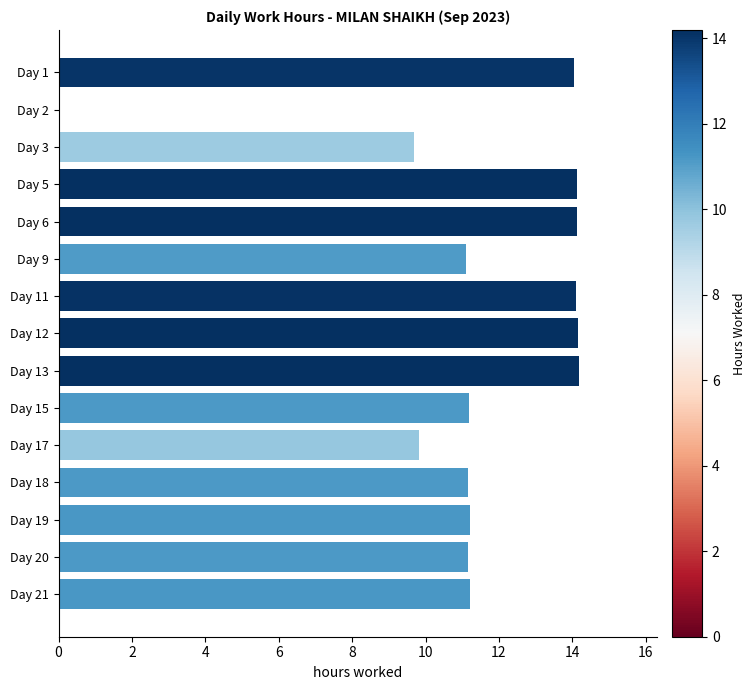

Where is the data nearest to the value 7?

Day 3